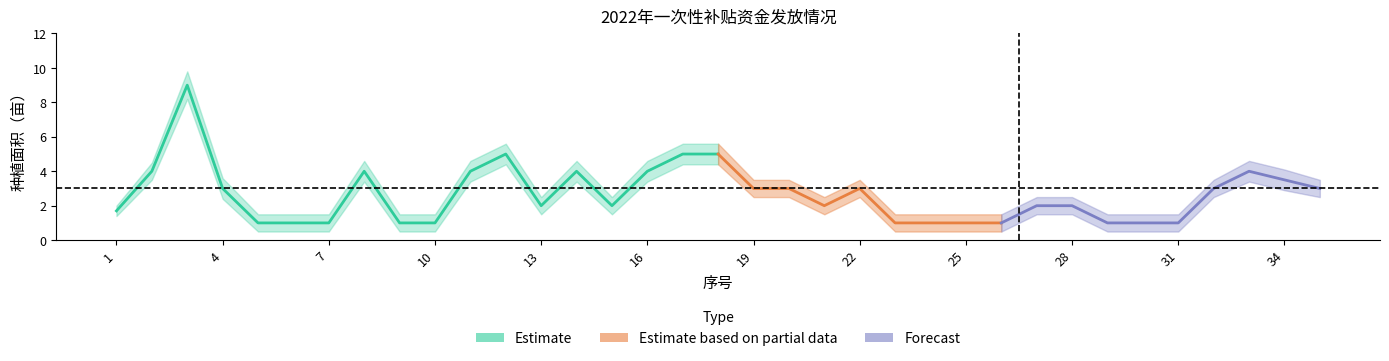

How many values in the lower_estimate series are below 1?

12